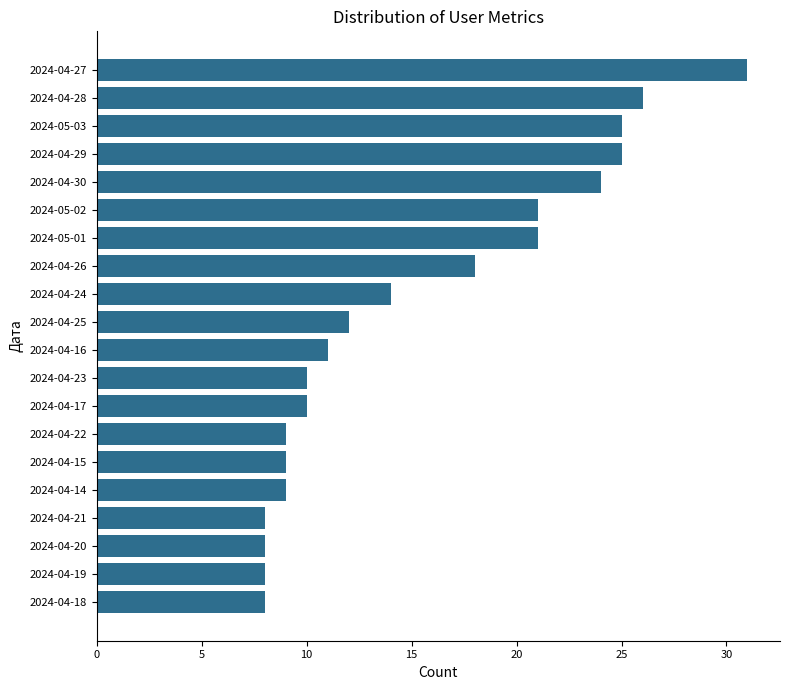

The chart shows a value of 31 at 2024-04-27. True or false?

True